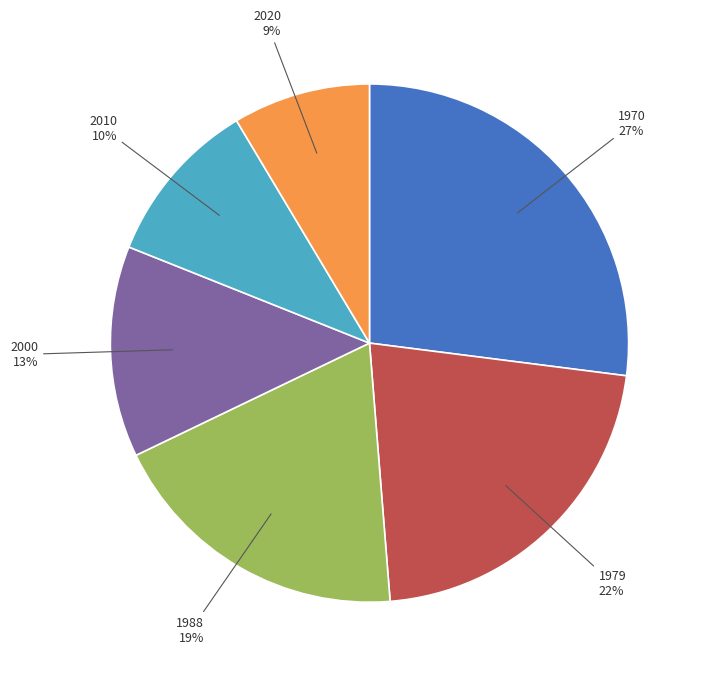

Does any single category account for the majority?

No